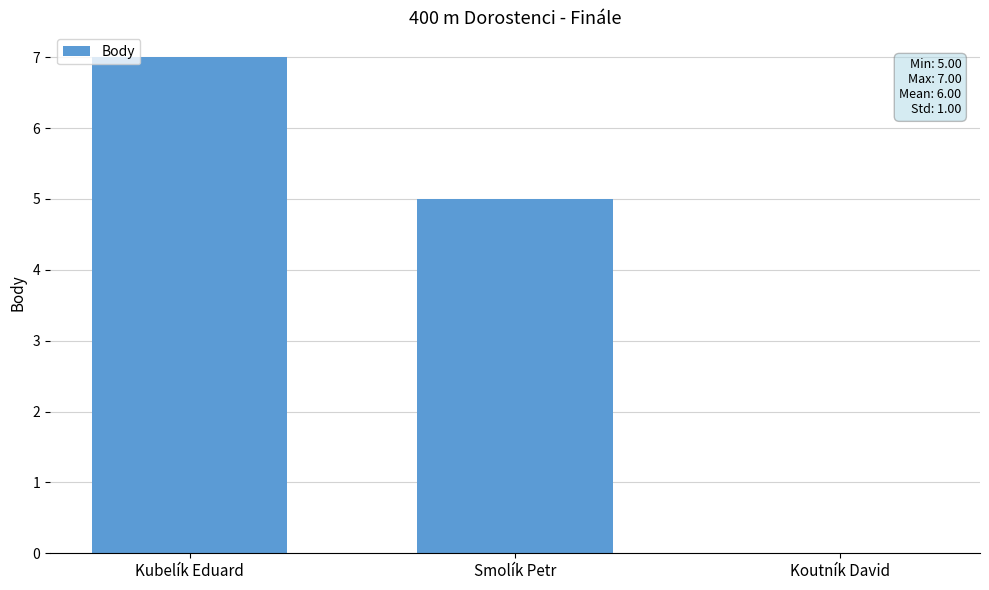

Reading left to right, transcribe all the data shown in this chart.

7	5	0